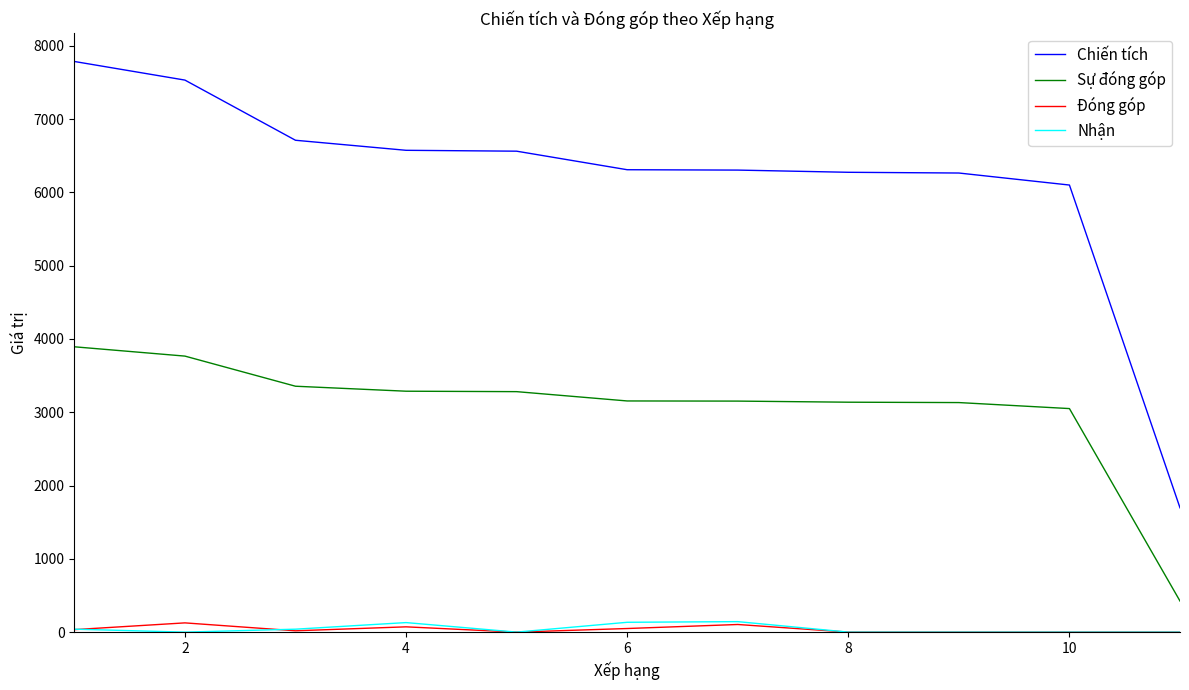

What is the average value of the Sự đóng góp series?

3057